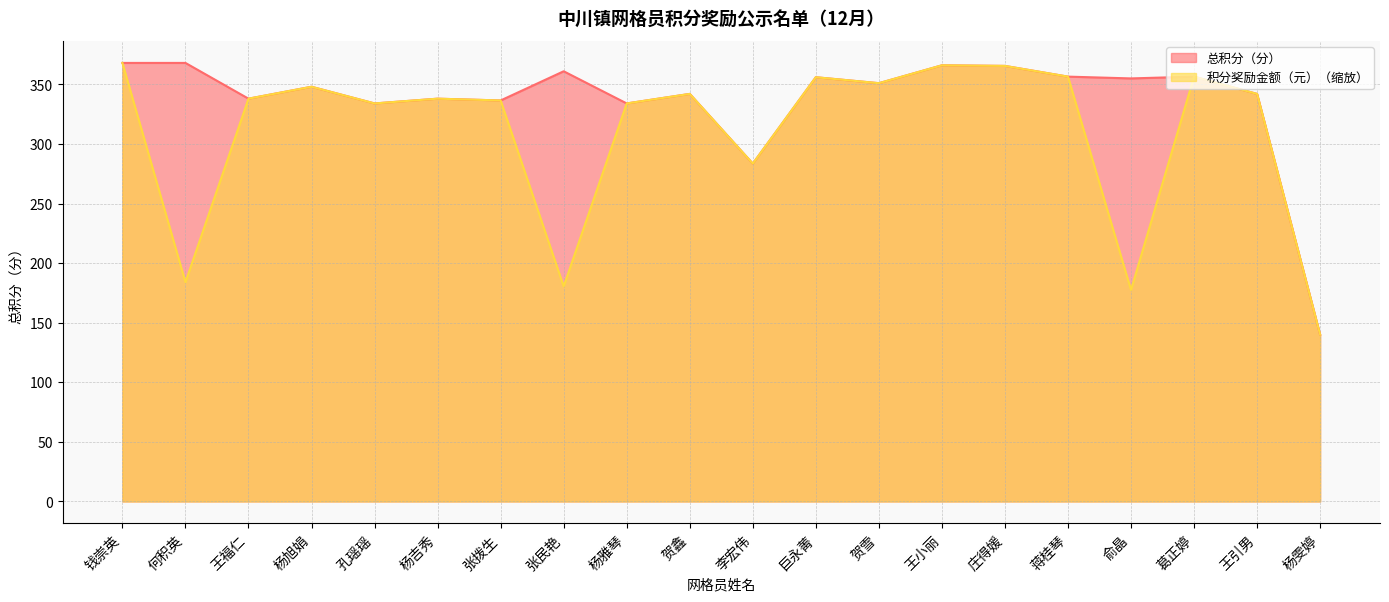

At which category does the chart reach its peak across all series?

钱崇英